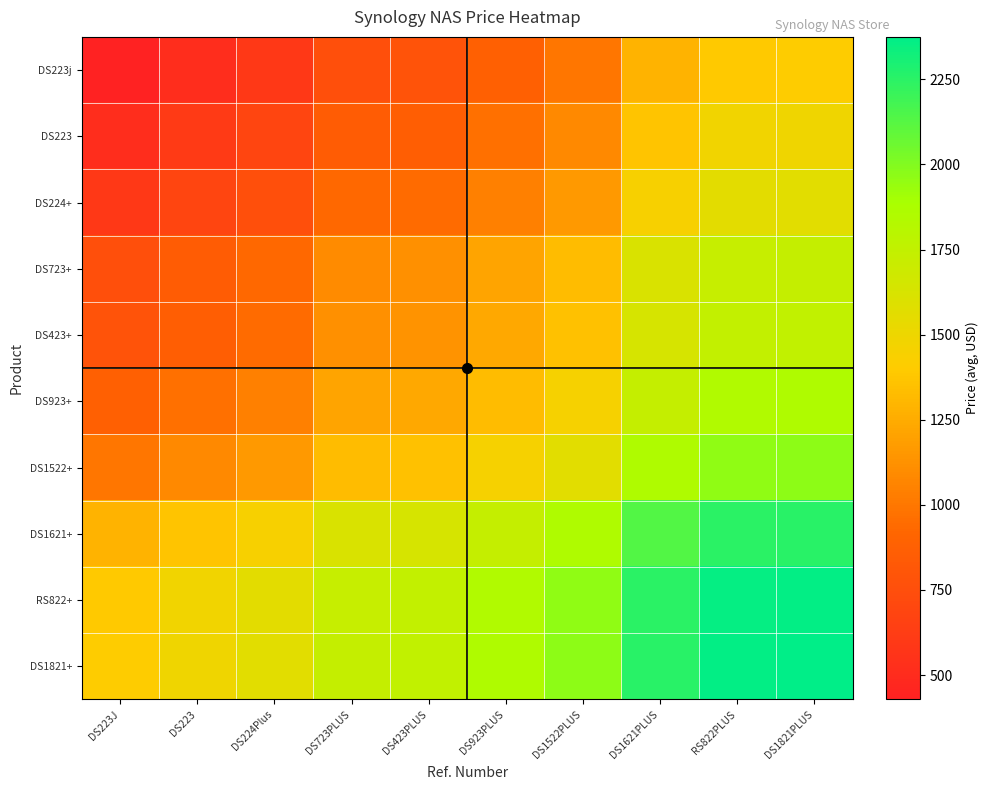

Reading right to left, what are all the values shown in this chart?

DS223j: DS1821PLUS=1401.6	RS822PLUS=1393.7	DS1621PLUS=1281.2	DS1522PLUS=997.5	DS923PLUS=879.6	DS423PLUS=780.8	DS723PLUS=761.9	DS224Plus=592.3	DS223=516.3	DS223J=428.4
DS223: DS1821PLUS=1489.5	RS822PLUS=1481.6	DS1621PLUS=1369.1	DS1522PLUS=1085.4	DS923PLUS=967.5	DS423PLUS=868.7	DS723PLUS=849.8	DS224Plus=680.2	DS223=604.2	DS223J=516.3
DS224+: DS1821PLUS=1565.5	RS822PLUS=1557.7	DS1621PLUS=1445.2	DS1522PLUS=1161.5	DS923PLUS=1043.6	DS423PLUS=944.7	DS723PLUS=925.8	DS224Plus=756.3	DS223=680.2	DS223J=592.3
DS723+: DS1821PLUS=1735.1	RS822PLUS=1727.2	DS1621PLUS=1614.7	DS1522PLUS=1331.0	DS923PLUS=1213.1	DS423PLUS=1114.3	DS723PLUS=1095.3	DS224Plus=925.8	DS223=849.8	DS223J=761.9
DS423+: DS1821PLUS=1754.0	RS822PLUS=1746.1	DS1621PLUS=1633.6	DS1522PLUS=1349.9	DS923PLUS=1232.0	DS423PLUS=1133.2	DS723PLUS=1114.3	DS224Plus=944.7	DS223=868.7	DS223J=780.8
DS923+: DS1821PLUS=1852.9	RS822PLUS=1845.0	DS1621PLUS=1732.5	DS1522PLUS=1448.8	DS923PLUS=1330.9	DS423PLUS=1232.0	DS723PLUS=1213.1	DS224Plus=1043.6	DS223=967.5	DS223J=879.6
DS1522+: DS1821PLUS=1970.7	RS822PLUS=1962.9	DS1621PLUS=1850.4	DS1522PLUS=1566.7	DS923PLUS=1448.8	DS423PLUS=1349.9	DS723PLUS=1331.0	DS224Plus=1161.5	DS223=1085.4	DS223J=997.5
DS1621+: DS1821PLUS=2254.4	RS822PLUS=2246.6	DS1621PLUS=2134.1	DS1522PLUS=1850.4	DS923PLUS=1732.5	DS423PLUS=1633.6	DS723PLUS=1614.7	DS224Plus=1445.2	DS223=1369.1	DS223J=1281.2
RS822+: DS1821PLUS=2366.9	RS822PLUS=2359.1	DS1621PLUS=2246.6	DS1522PLUS=1962.9	DS923PLUS=1845.0	DS423PLUS=1746.1	DS723PLUS=1727.2	DS224Plus=1557.7	DS223=1481.6	DS223J=1393.7
DS1821+: DS1821PLUS=2374.8	RS822PLUS=2366.9	DS1621PLUS=2254.4	DS1522PLUS=1970.7	DS923PLUS=1852.9	DS423PLUS=1754.0	DS723PLUS=1735.1	DS224Plus=1565.5	DS223=1489.5	DS223J=1401.6